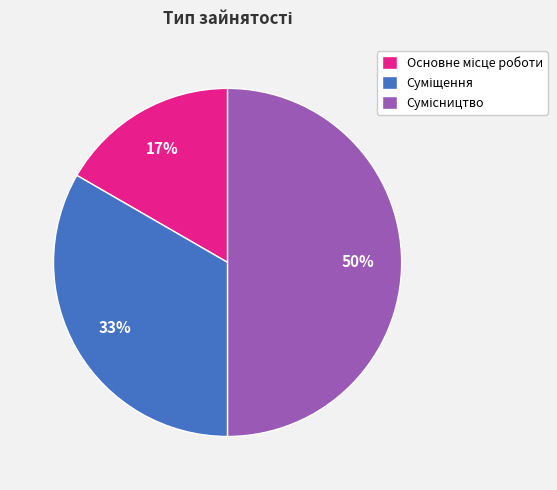

To the nearest percent, what is the difference between the largest and smallest slice percentages?

33%